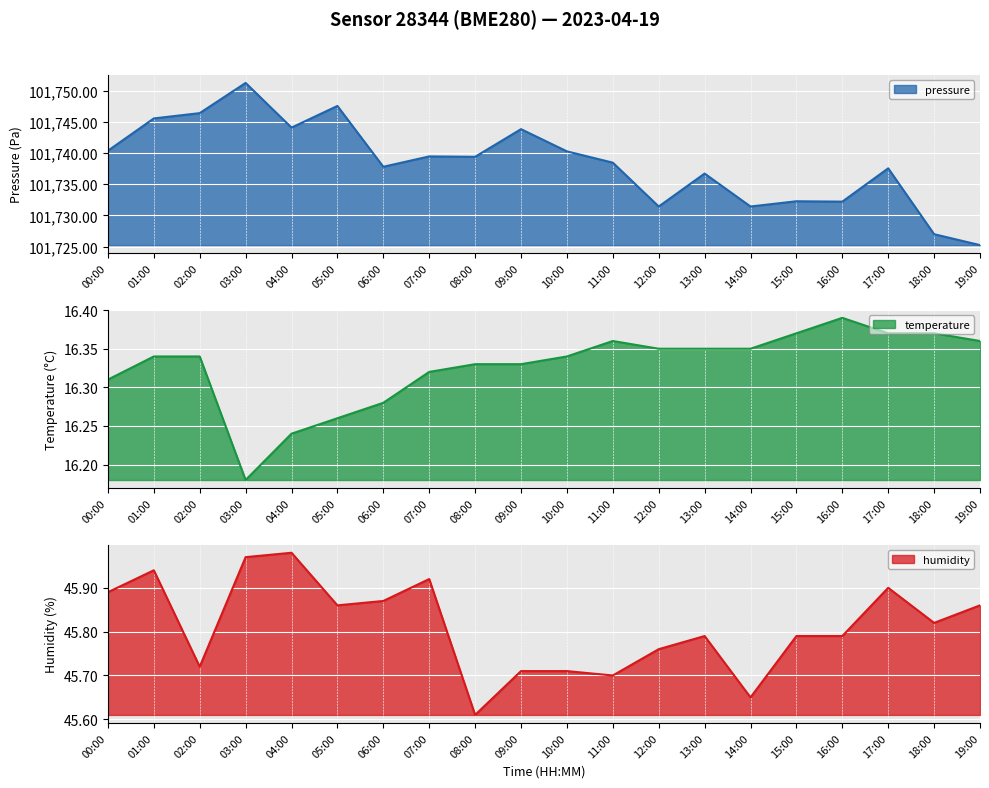

True or false: humidity and temperature cross at least once.

False